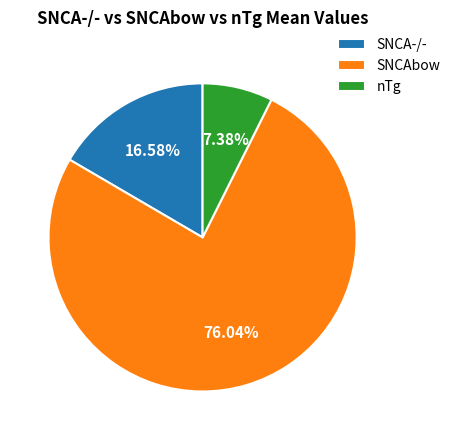

Which has a higher value, SNCAbow or nTg?

SNCAbow